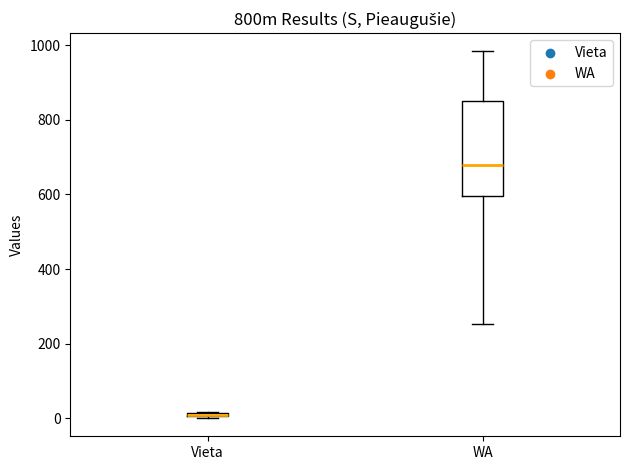

Where is the upper edge of the box for Vieta on the y-axis? The values are not printed on the chart, so give them approximately, as read against the axis.

20